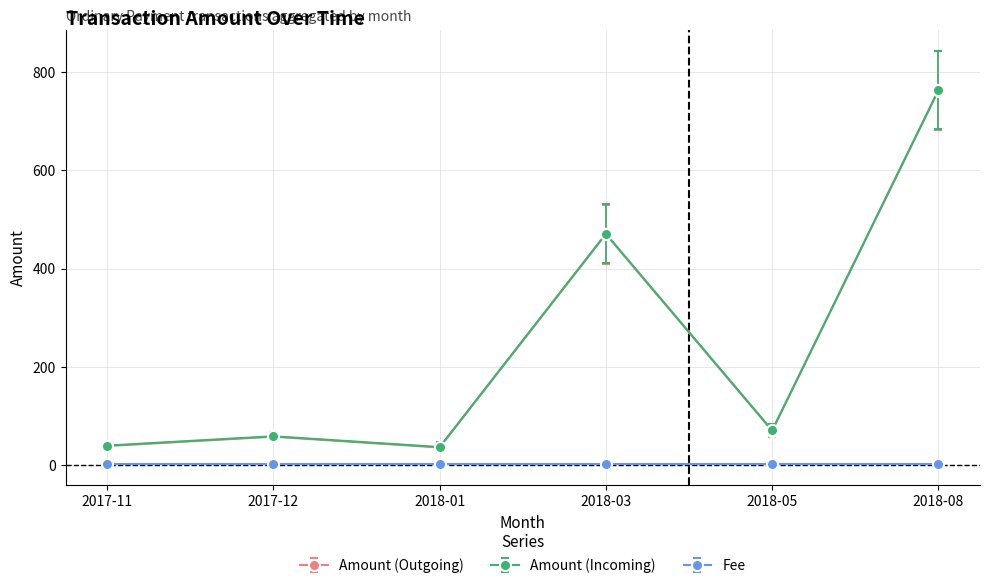

What is the label of the 4th point from the left?

2018-03